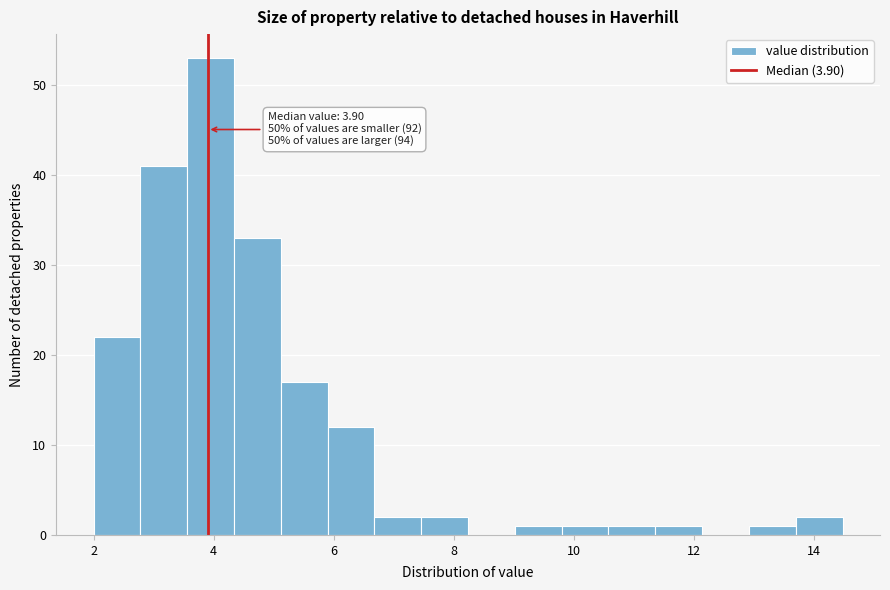

Around what value on the x-axis is the tallest bar? Give the approximate position of its centre, as read against the axis.

4.0